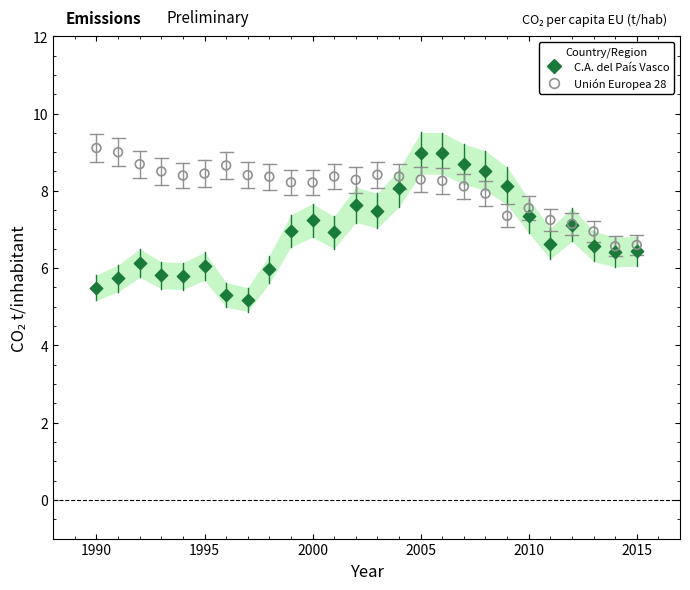

Which series has the widest spread of Y values?

C.A. del País Vasco